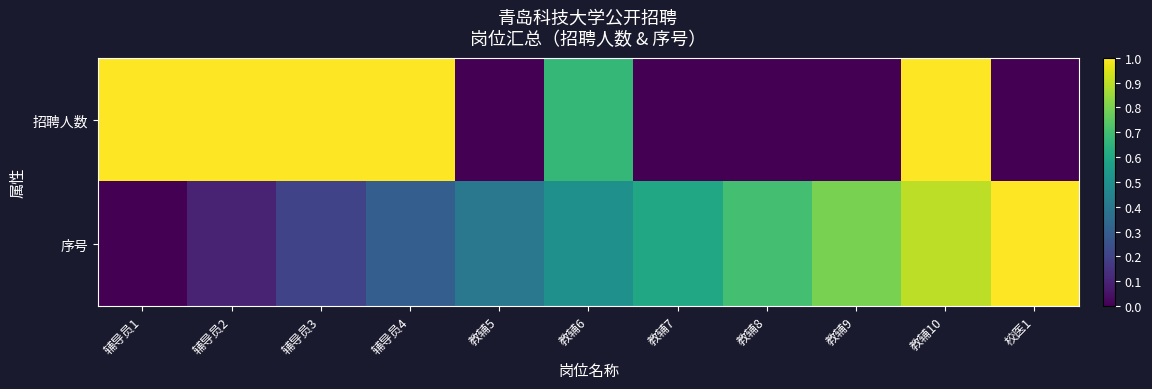

Which series has the largest total across all categories?

招聘人数